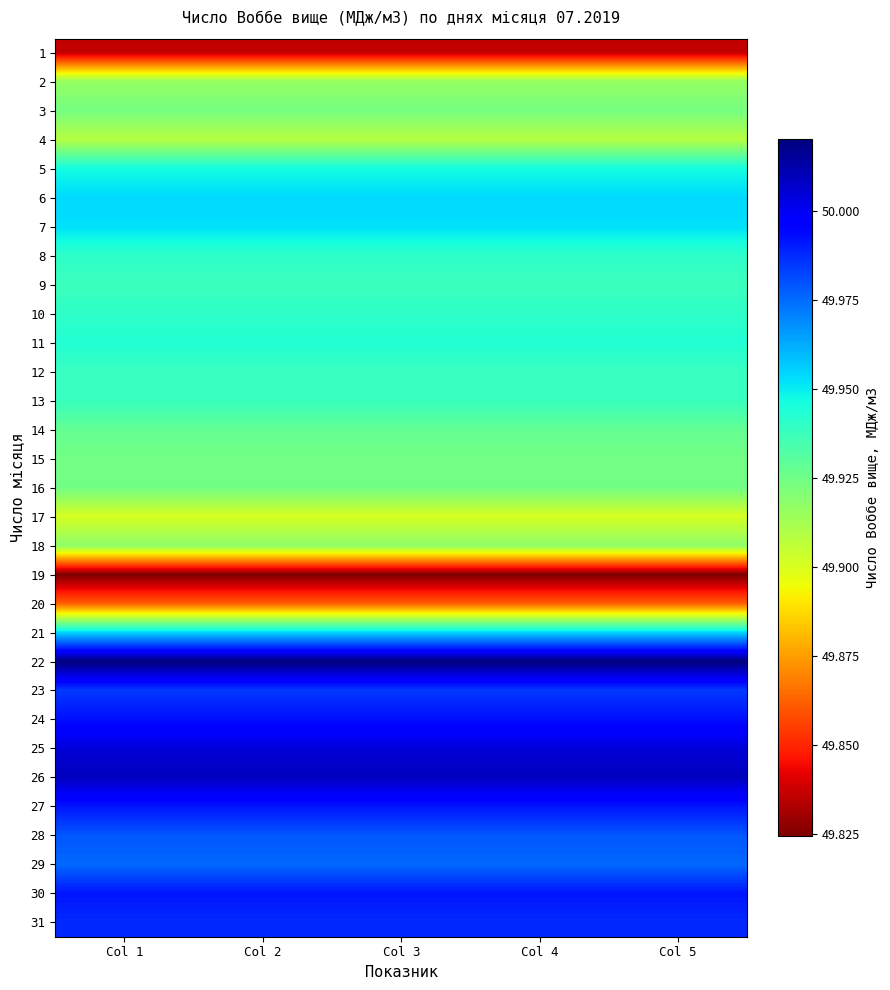

Between Col 2 and Col 3, which is larger?

Col 2